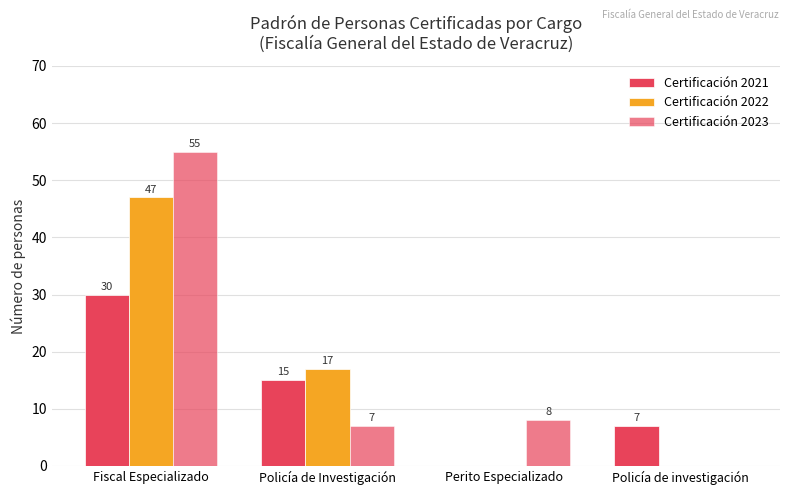

What is the difference between the second highest and minimum values in the Certificación 2021 series?

15